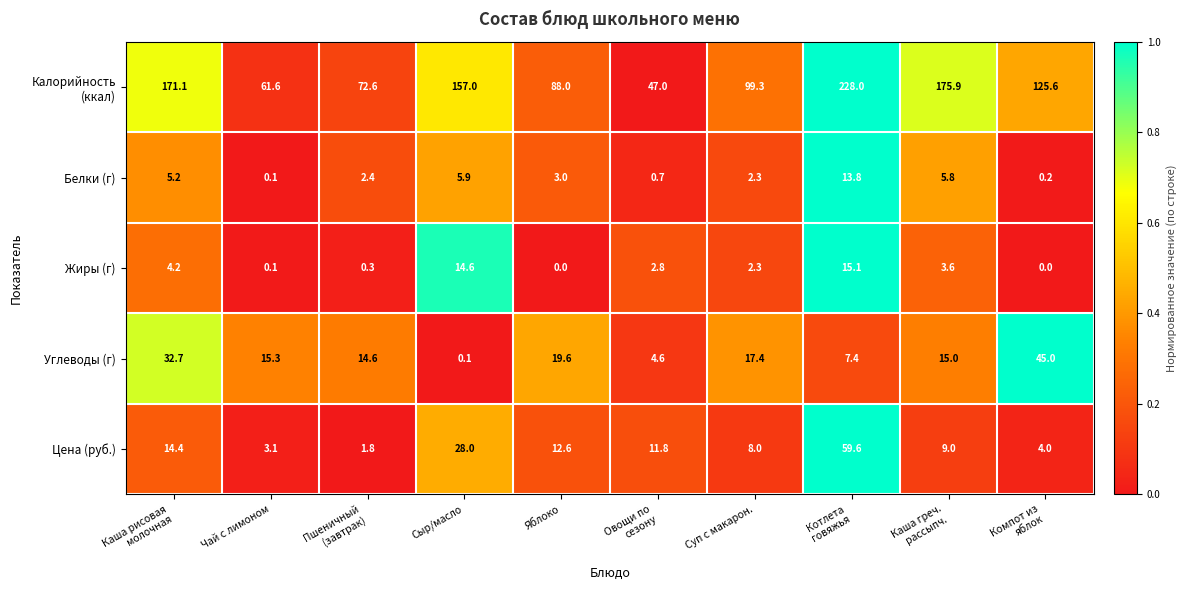

What is the sum of all Белки (г) values?

39.4